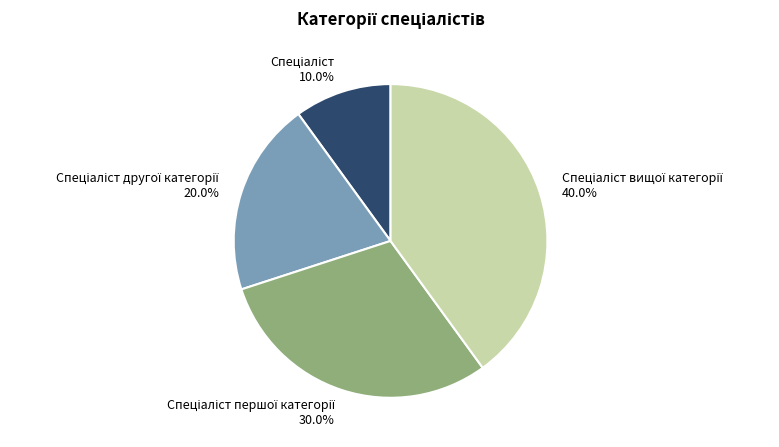

Does any single category account for the majority?

No